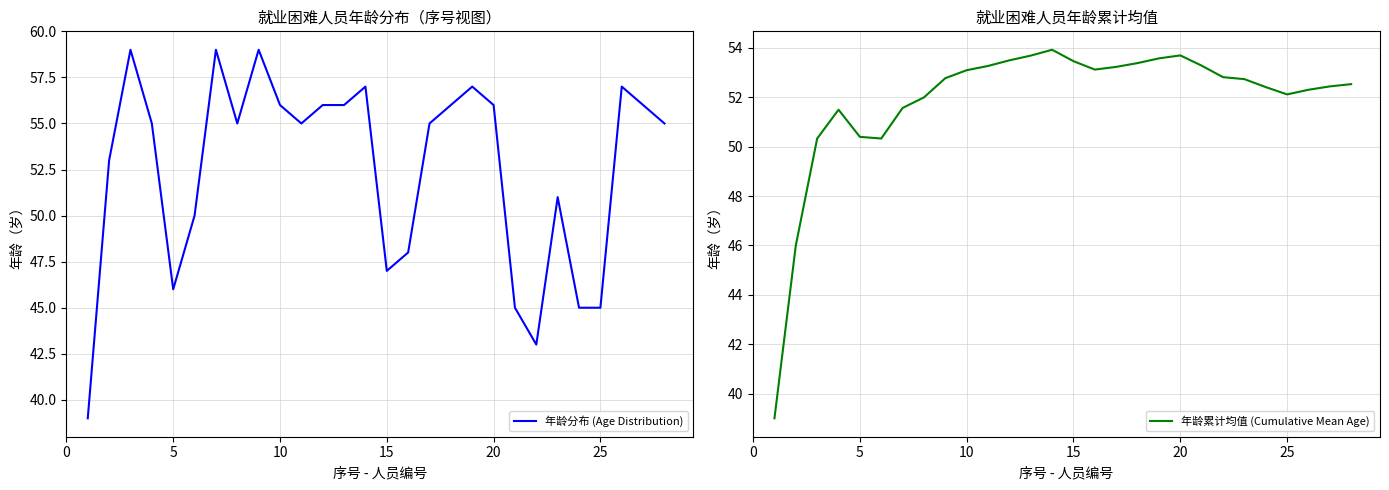

What is the difference between the second highest and minimum values in the 年龄分布 (Age Distribution) series?

20